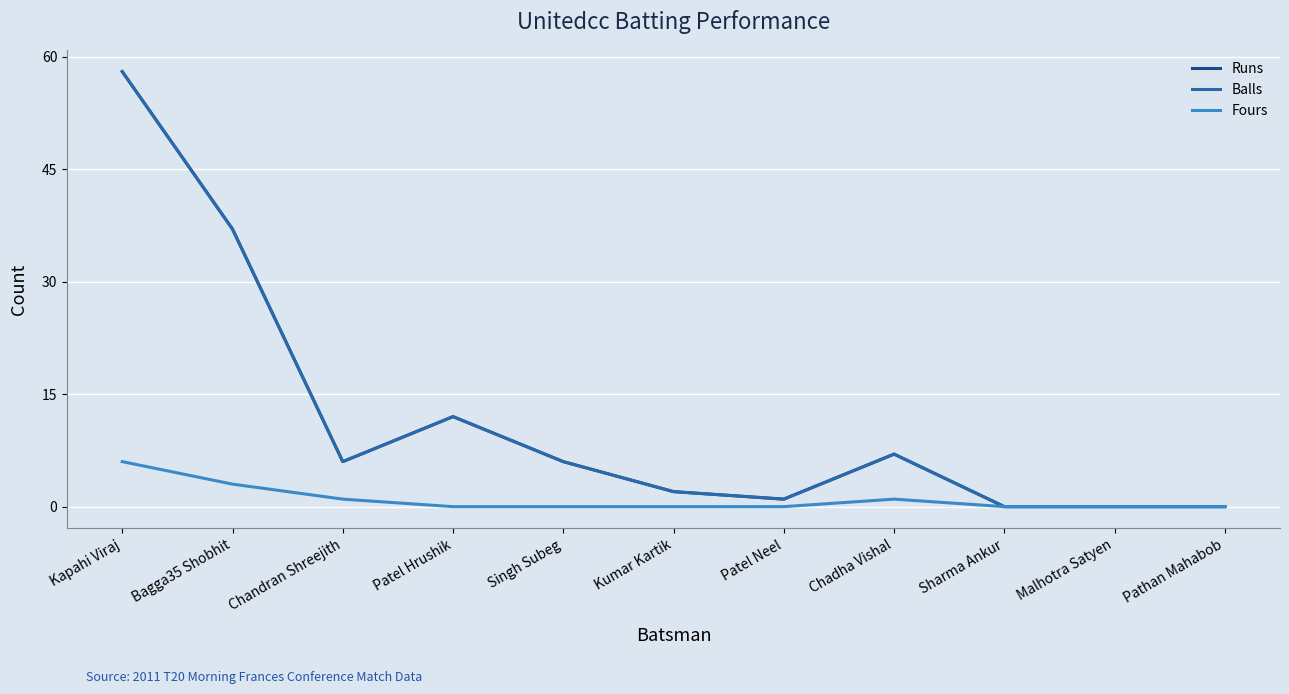

Is this an area chart (filled region under the line)?

No